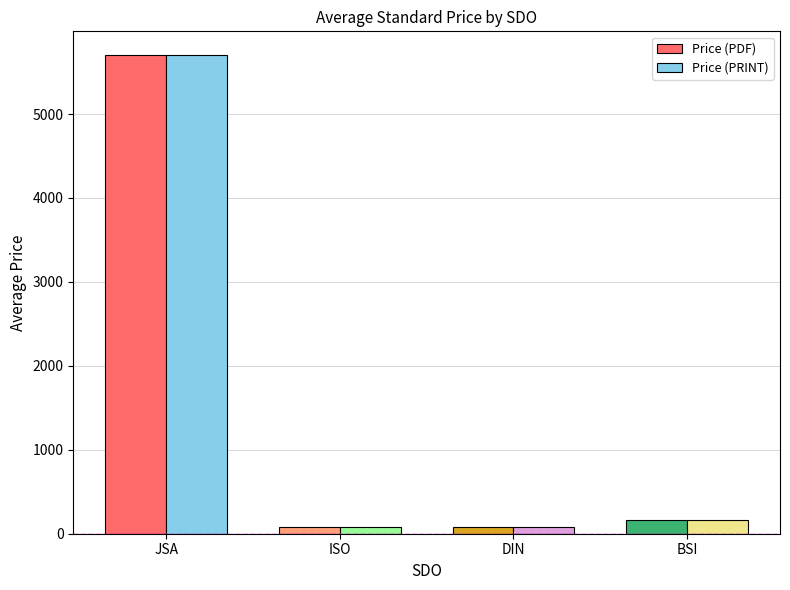

At which label does Price (PDF) reach its peak?

JSA